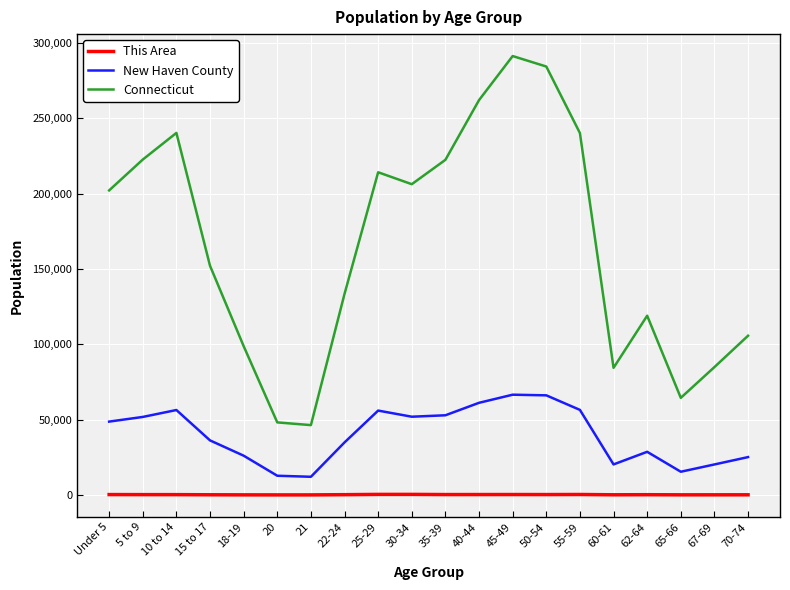

What are all the series names shown in the legend?

This Area, New Haven County, Connecticut